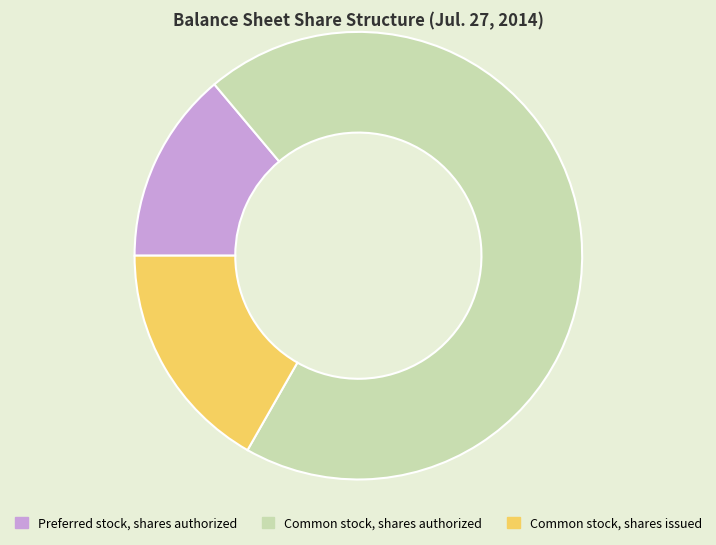

What is the ratio of the value at Common stock, shares issued to the value at Preferred stock, shares authorized?

1.2